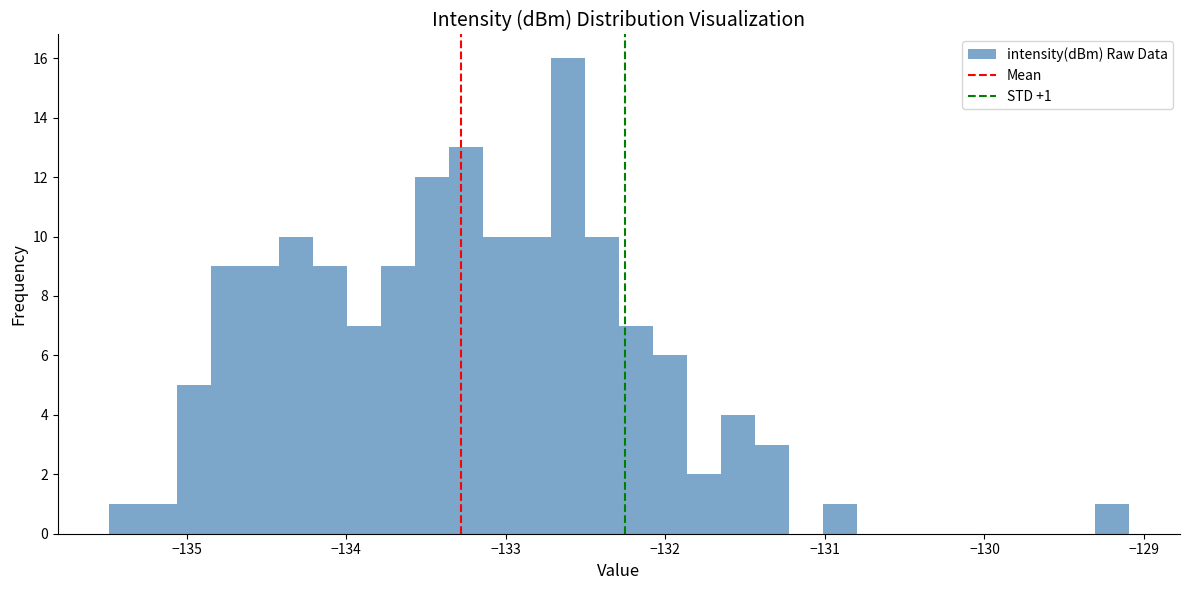

Around what value on the x-axis is the tallest bar? Give the approximate position of its centre, as read against the axis.

-132.6